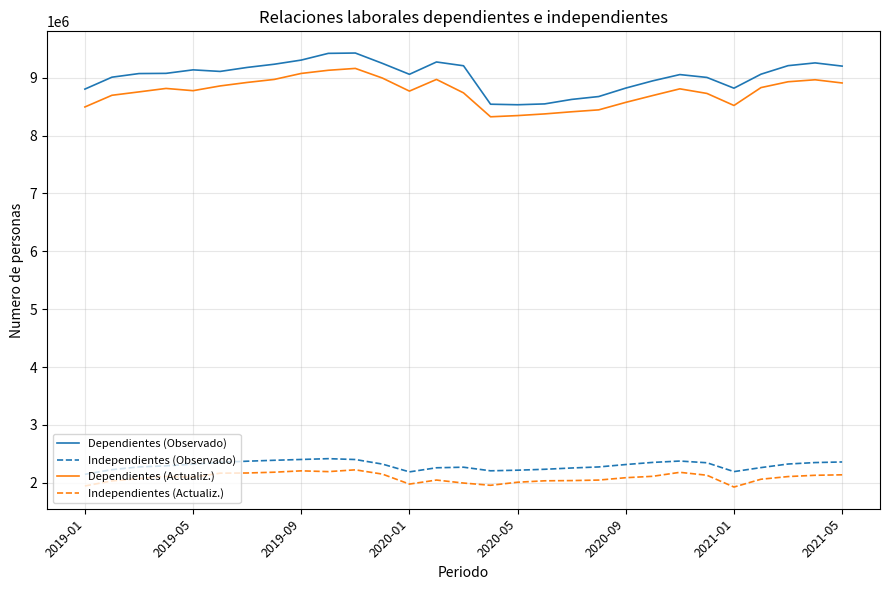

What is the difference between the maximum and minimum values in the Dependientes (Actualiz.) series?

835818